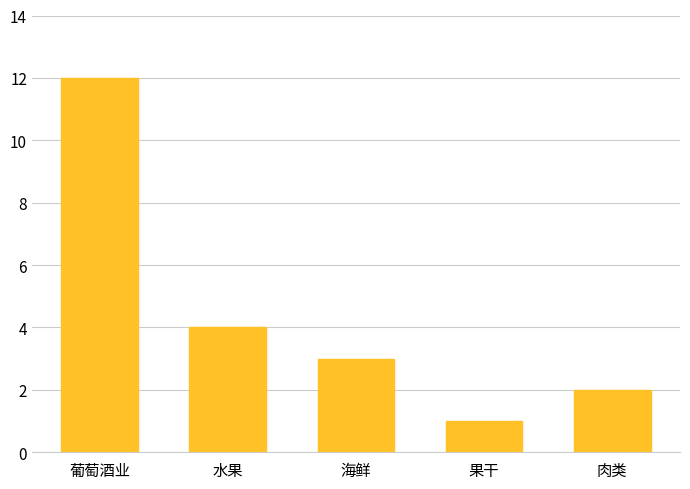

What is the sum of the values at 葡萄酒业 and 水果?

16